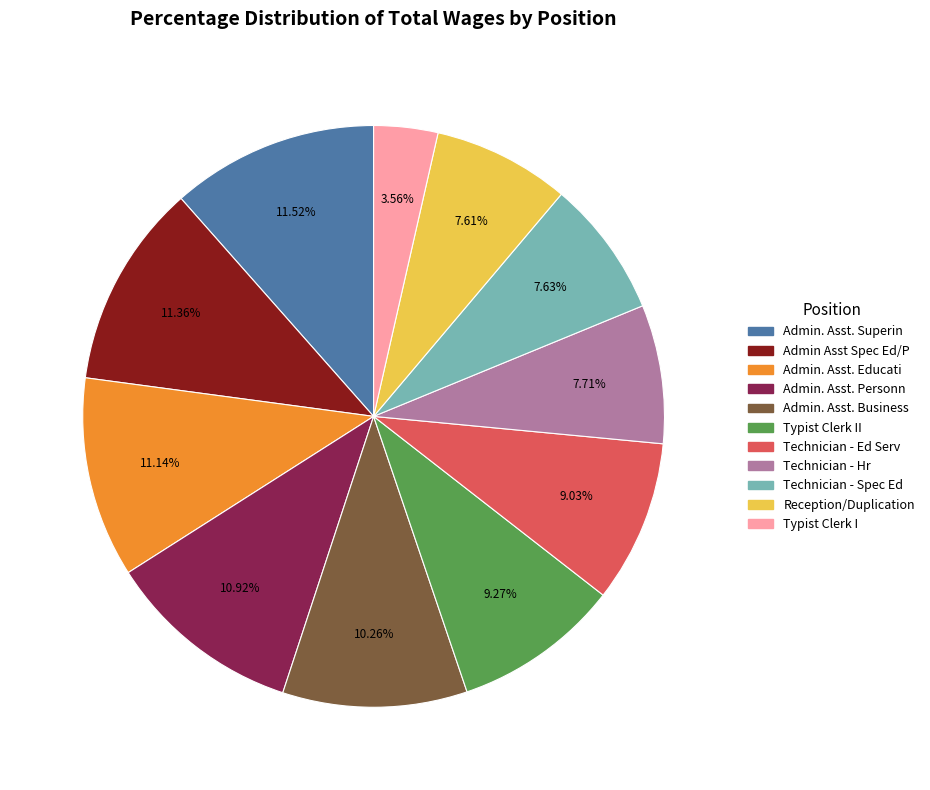

To the nearest percent, what is the difference between the largest and smallest slice percentages?

8%